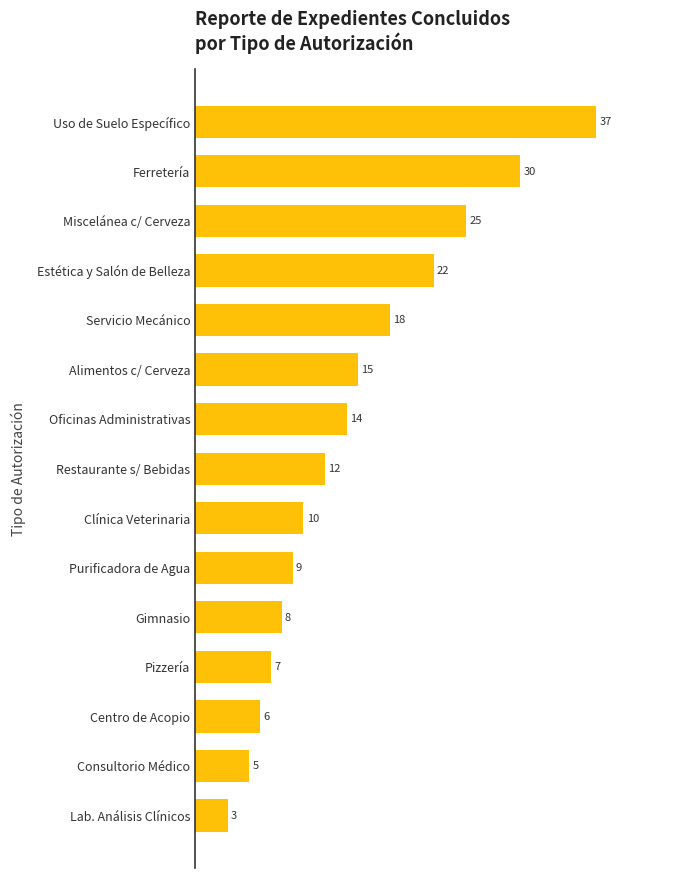

What is the difference between the maximum and minimum values?

34